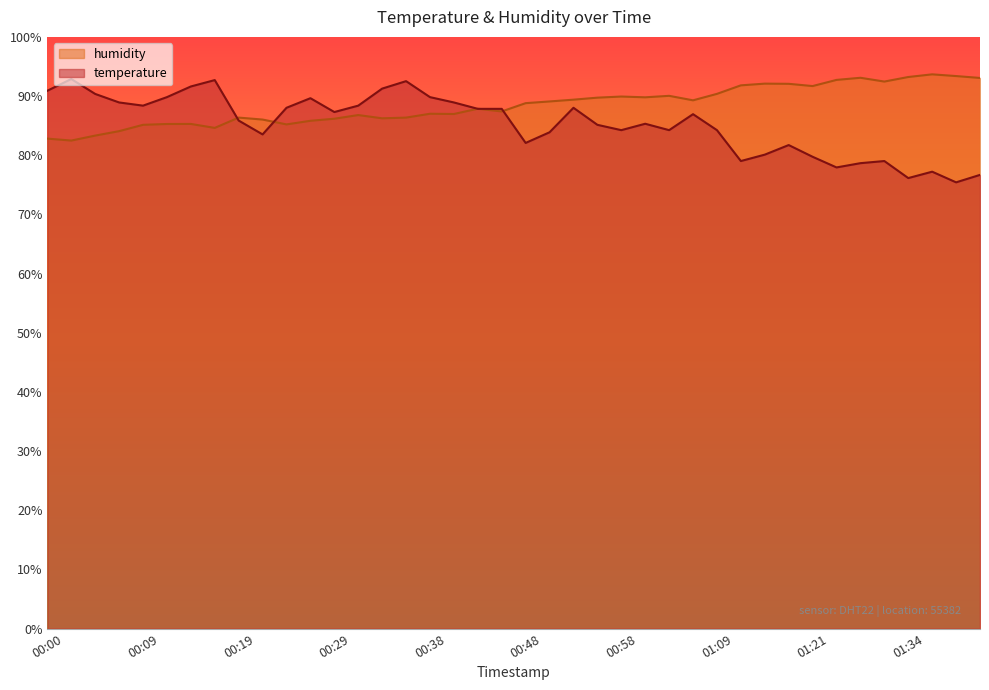

What is the value of the temperature point at the 16th from the left?

92.5